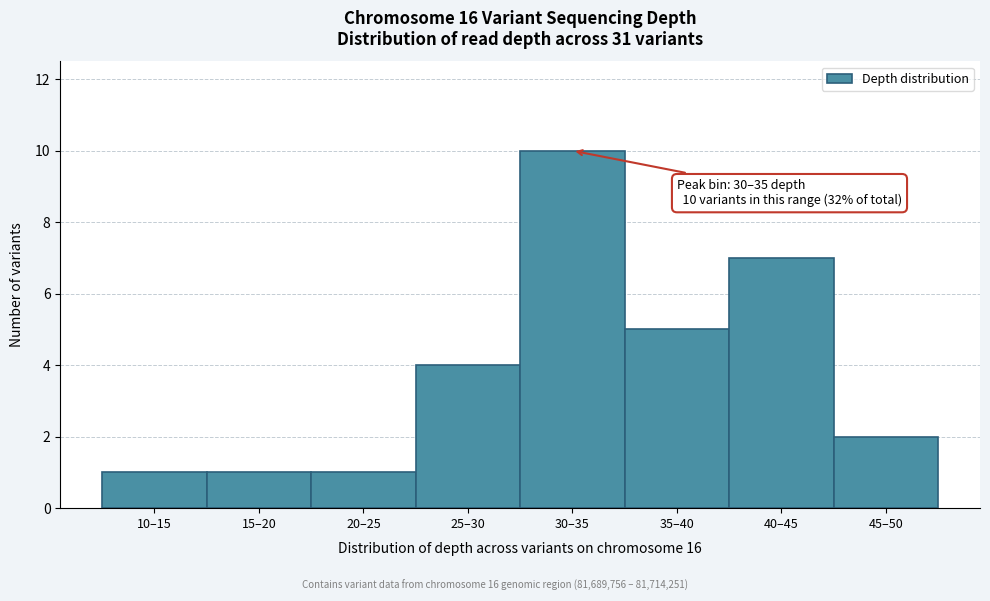

Reading left to right, what are all the values shown in this chart?

10–15=1	15–20=1	20–25=1	25–30=4	30–35=10	35–40=5	40–45=7	45–50=2